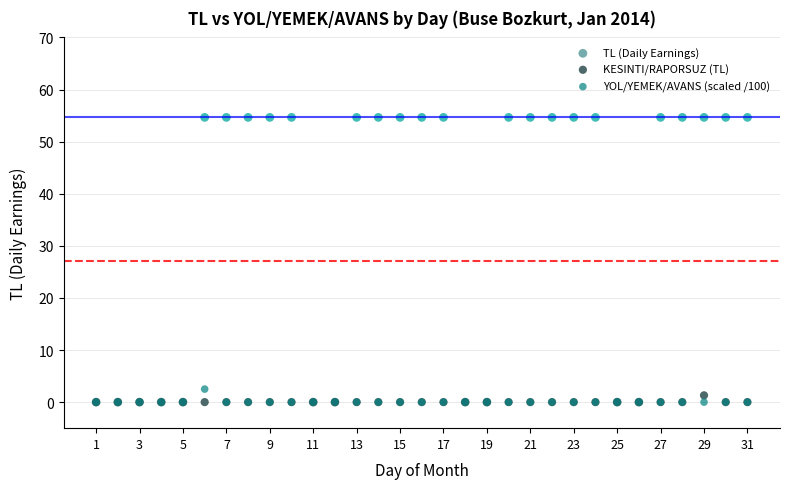

Across all series, what Y value is closest to 27?

2.5